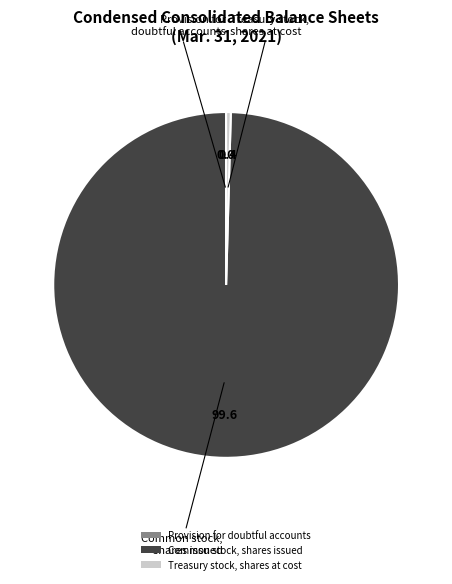

What is the largest slice in the pie chart?

Common stock, shares issued